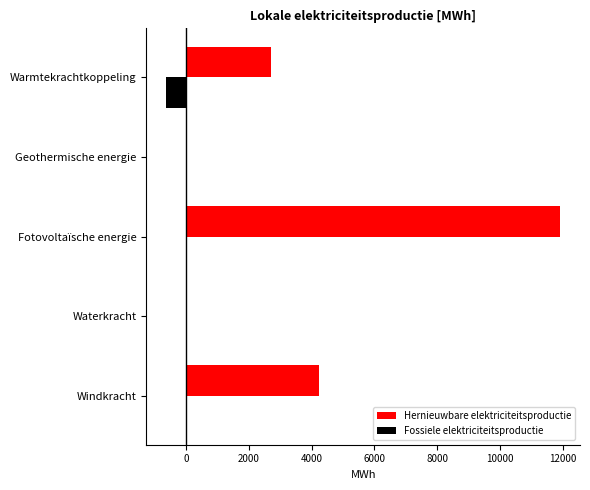

Which series has the largest total across all categories?

Hernieuwbare elektriciteitsproductie